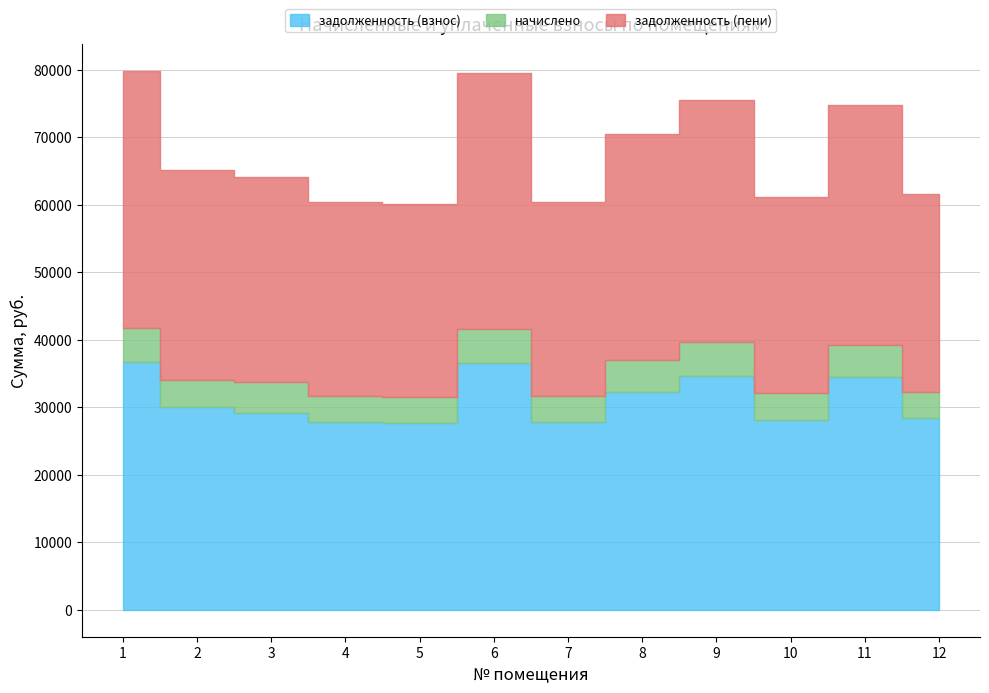

Does the chart display data point markers on the line(s)?

No